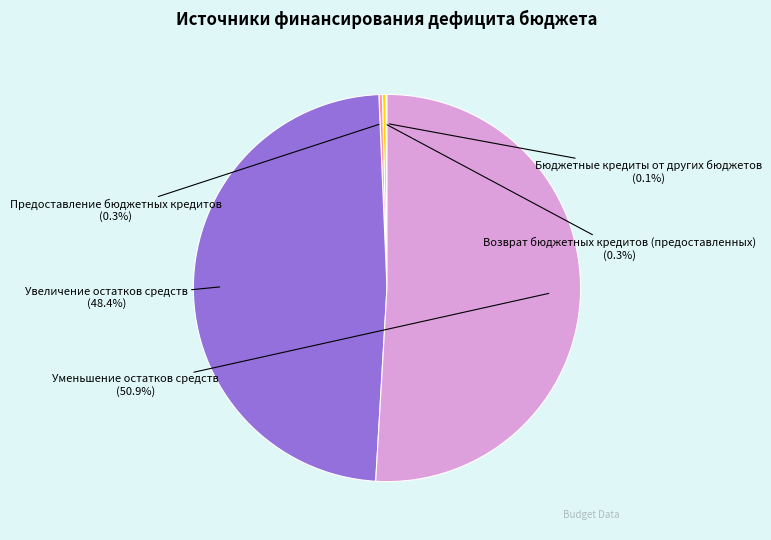

What is the largest slice in the pie chart?

Уменьшение остатков средств